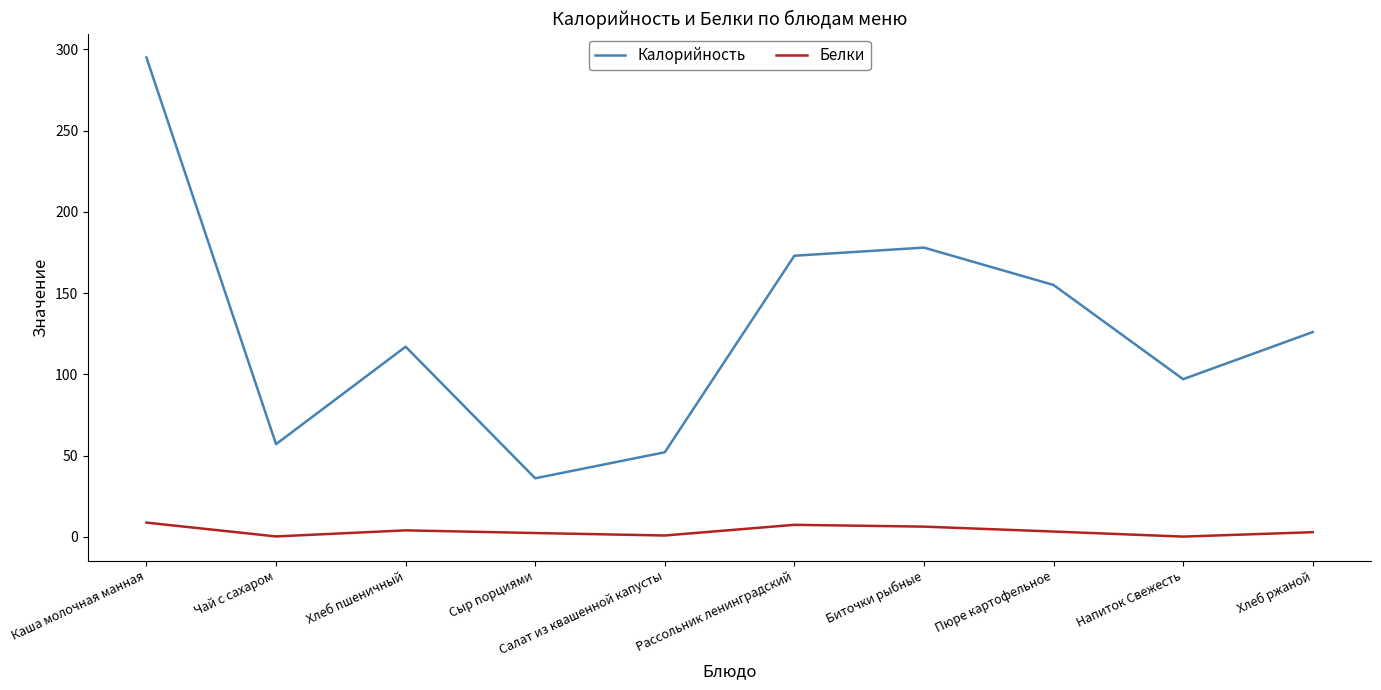

Does the chart display data point markers on the line(s)?

No